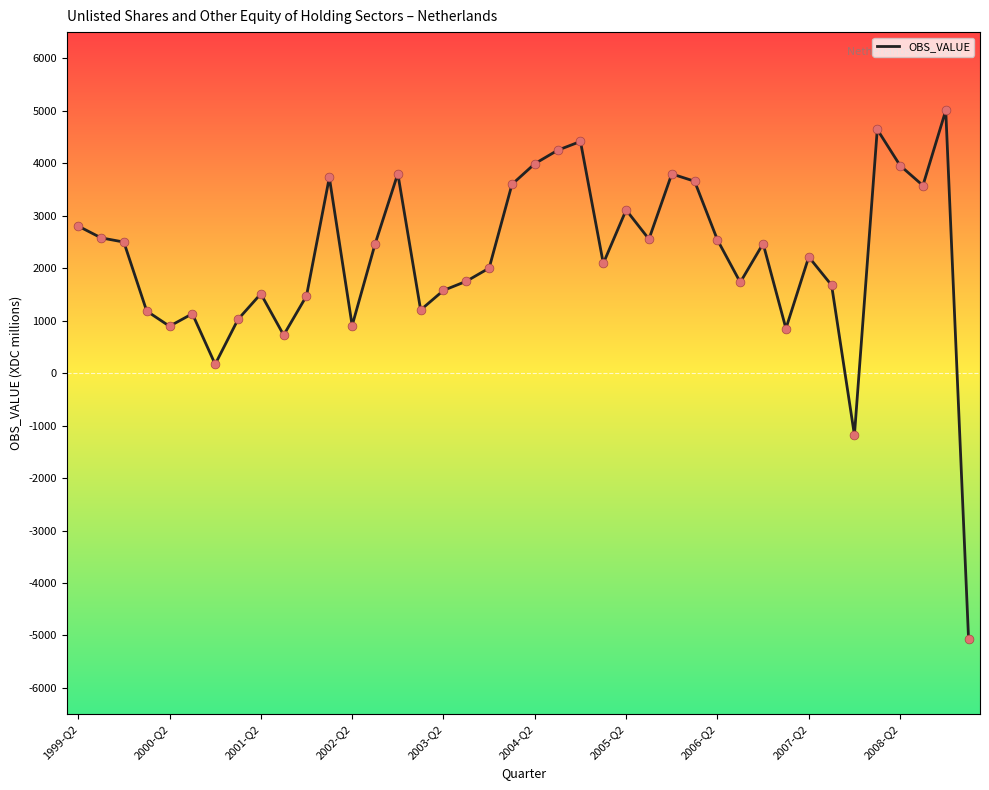

What is the maximum value shown in the chart?

5007